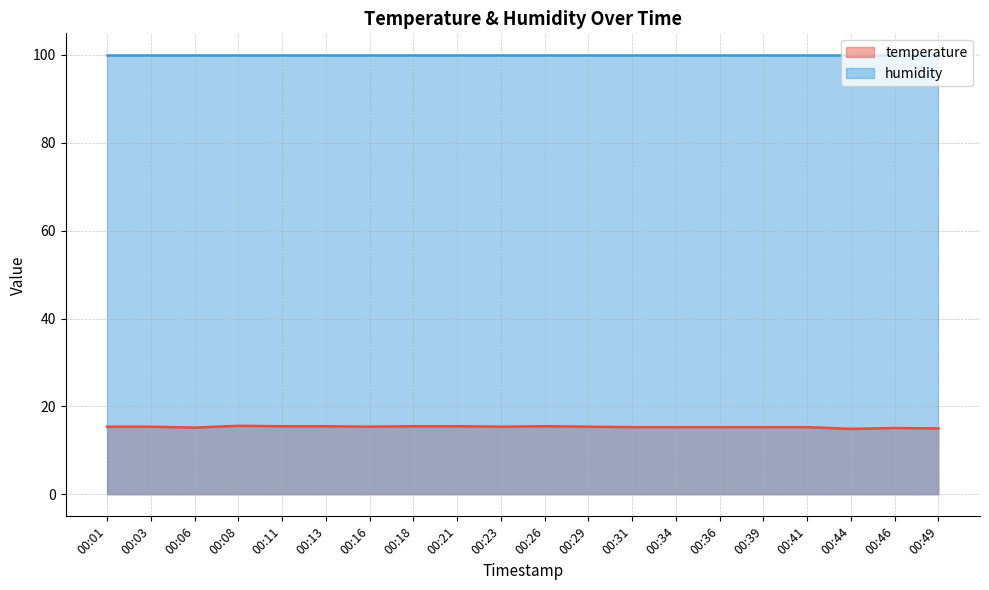

What is the sum of the values at 00:16 and 00:03?

30.8